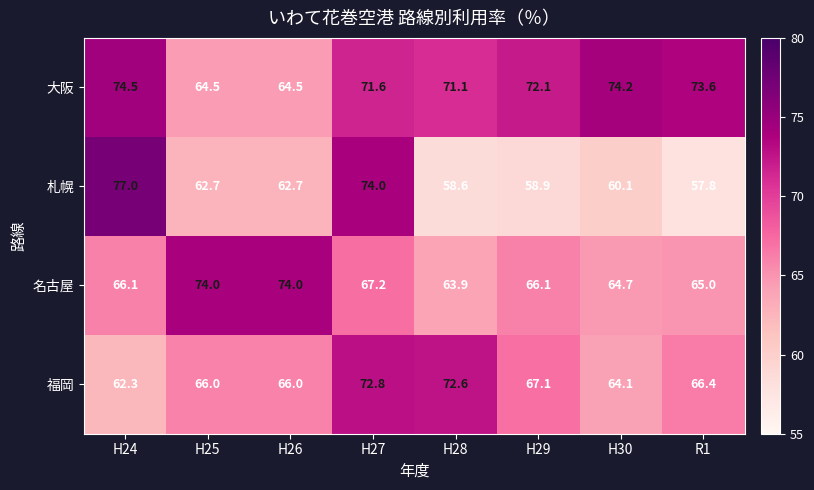

At H28, list the series in order from largest to smallest.

福岡, 大阪, 名古屋, 札幌